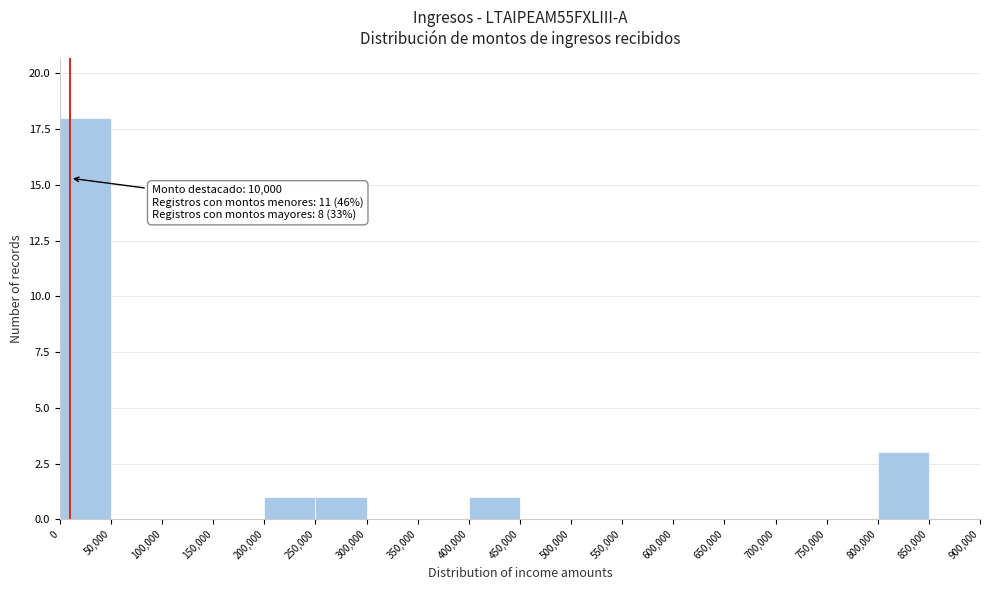

Which range on the x-axis has the tallest bar?

0 to 50,000